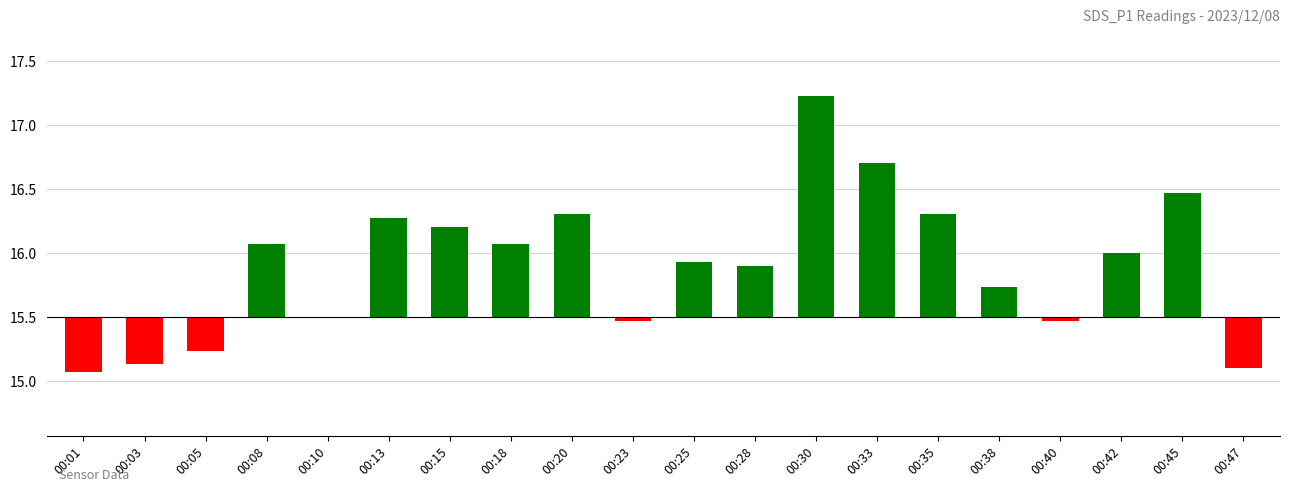

Reading left to right, transcribe all the data shown in this chart.

-0.4	-0.4	-0.3	0.6	0.0	0.8	0.7	0.6	0.8	-0.0	0.4	0.4	1.7	1.2	0.8	0.2	-0.0	0.5	1.0	-0.4